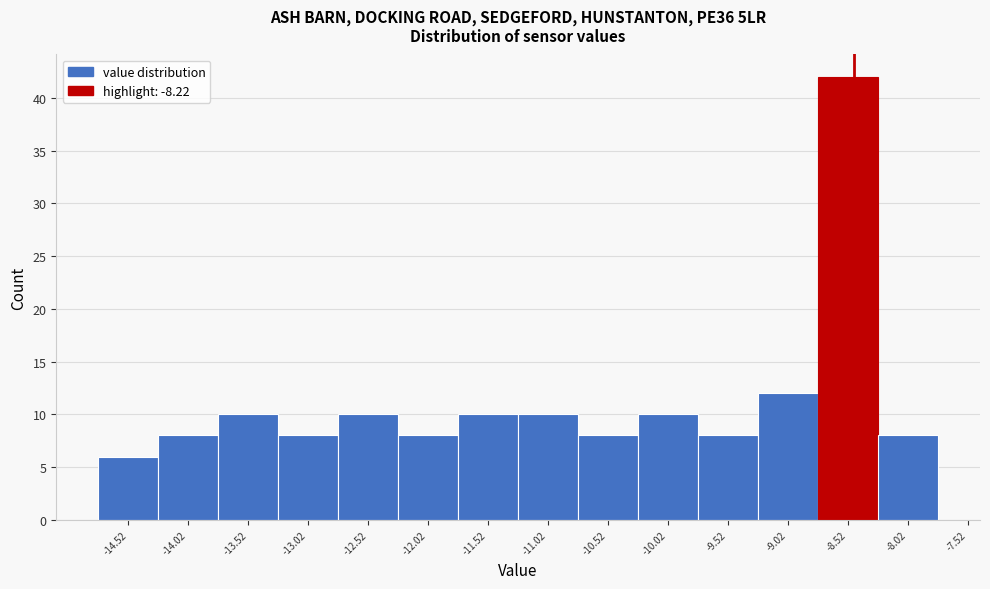

Reading left to right, what are all the values shown in this chart?

-14.52=6	-14.02=8	-13.52=10	-13.02=8	-12.52=10	-12.02=8	-11.52=10	-11.02=10	-10.52=8	-10.02=10	-9.52=8	-9.02=12	-8.52=42	-8.02=8